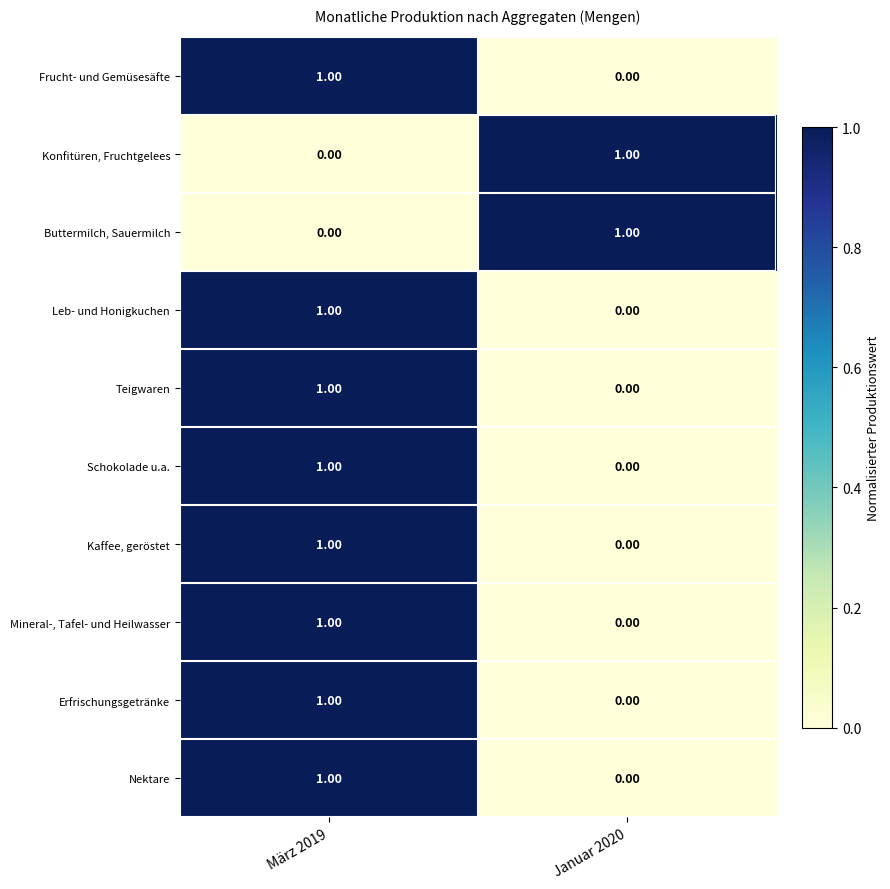

What is the difference between the highest and lowest values at März 2019?

1